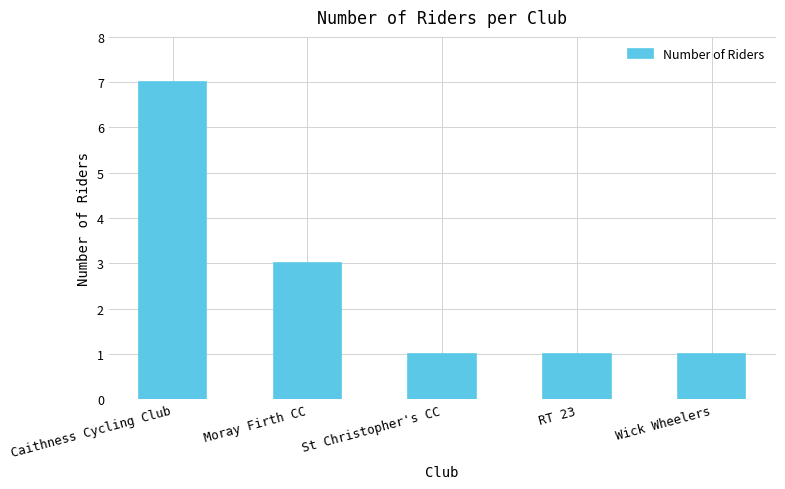

Is it true that the value at Caithness Cycling Club is 10?

False